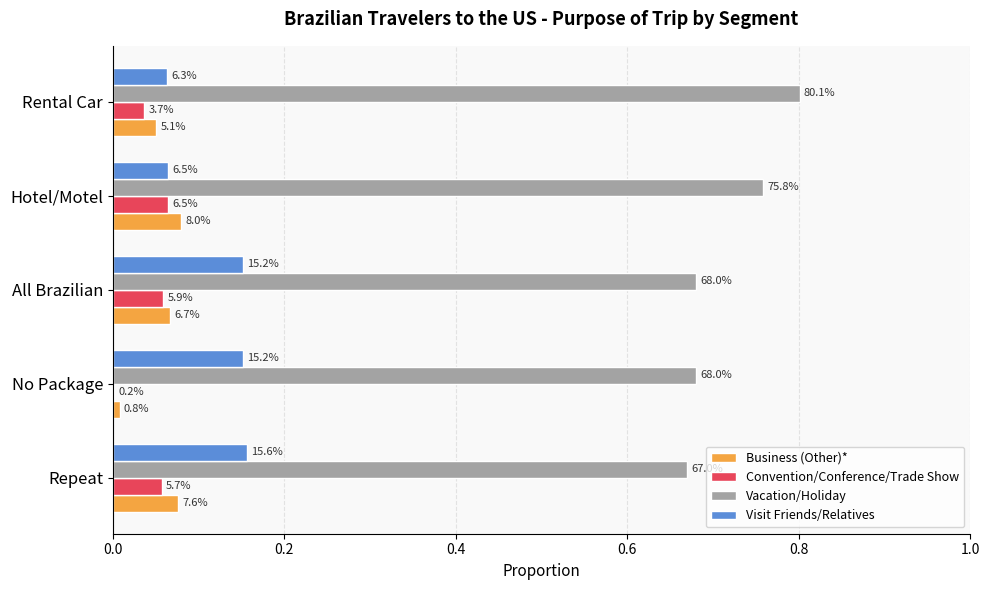

What are all the series names shown in the legend?

Business (Other)*, Convention/Conference/Trade Show, Vacation/Holiday, Visit Friends/Relatives